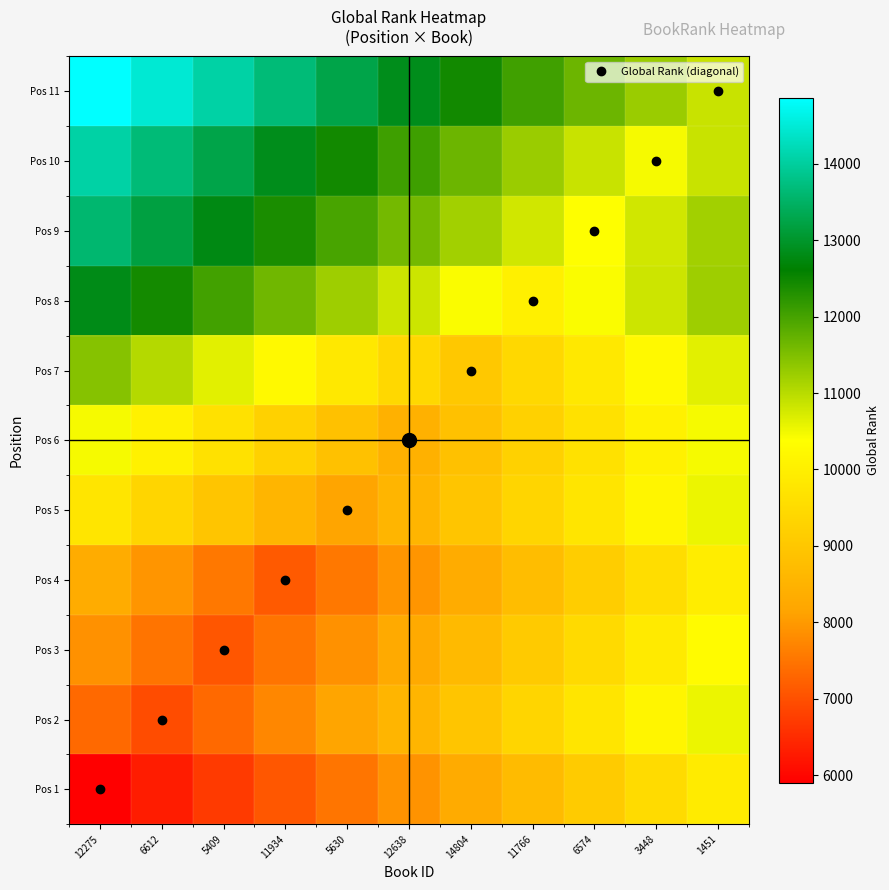

At which category does the chart reach its minimum across all series?

12275